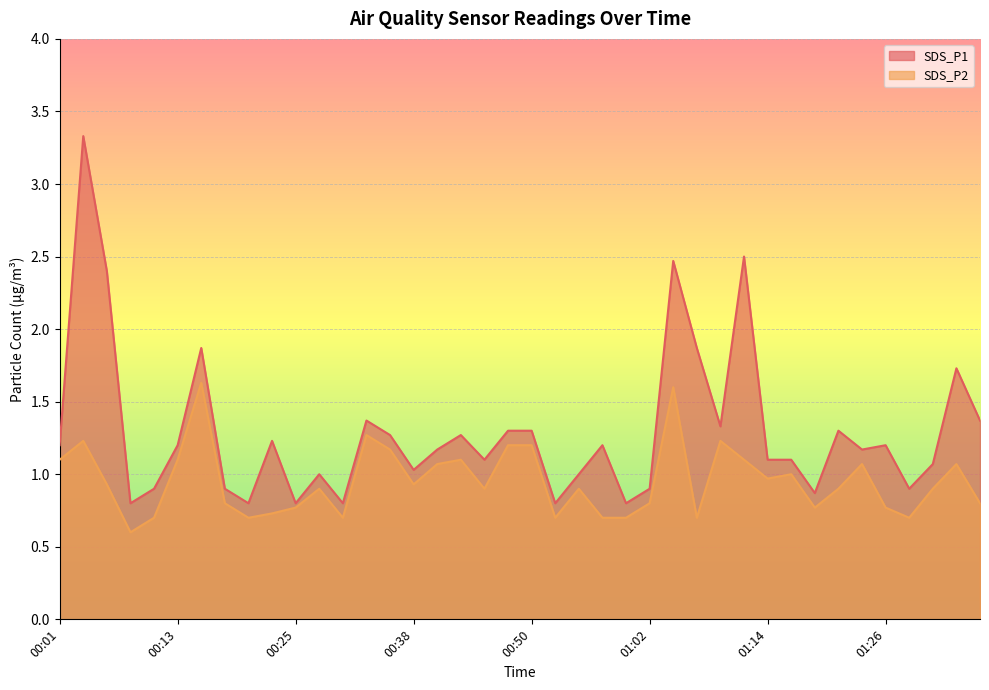

Which series has the largest range (max minus min)?

SDS_P1